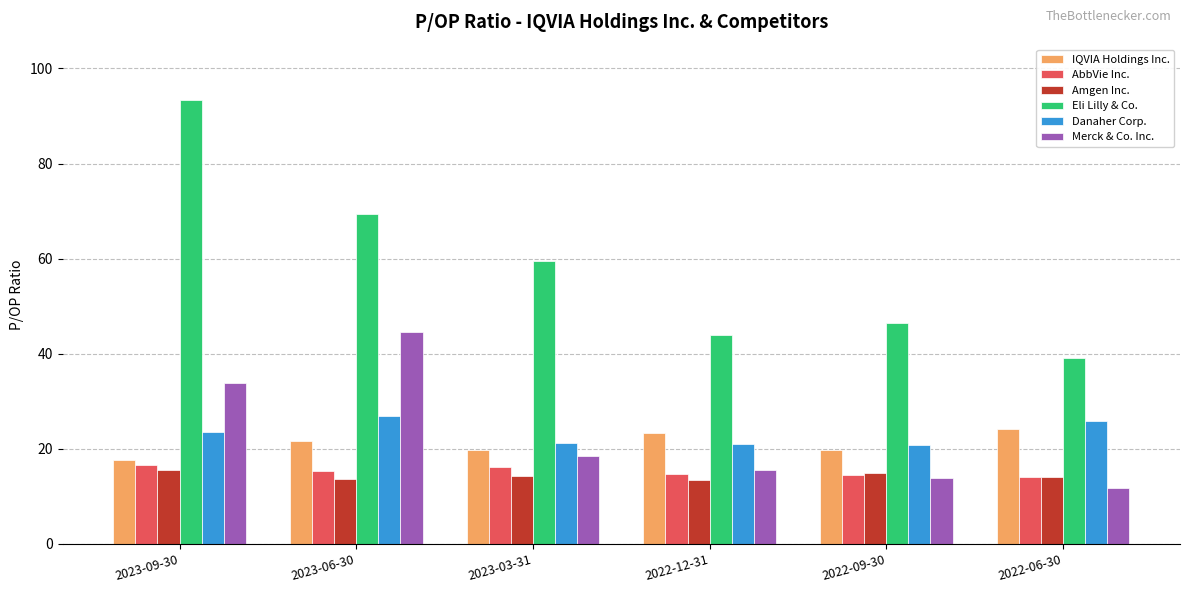

What is the sum of the Eli Lilly & Co. values at 2022-09-30 and 2023-03-31?

106.1